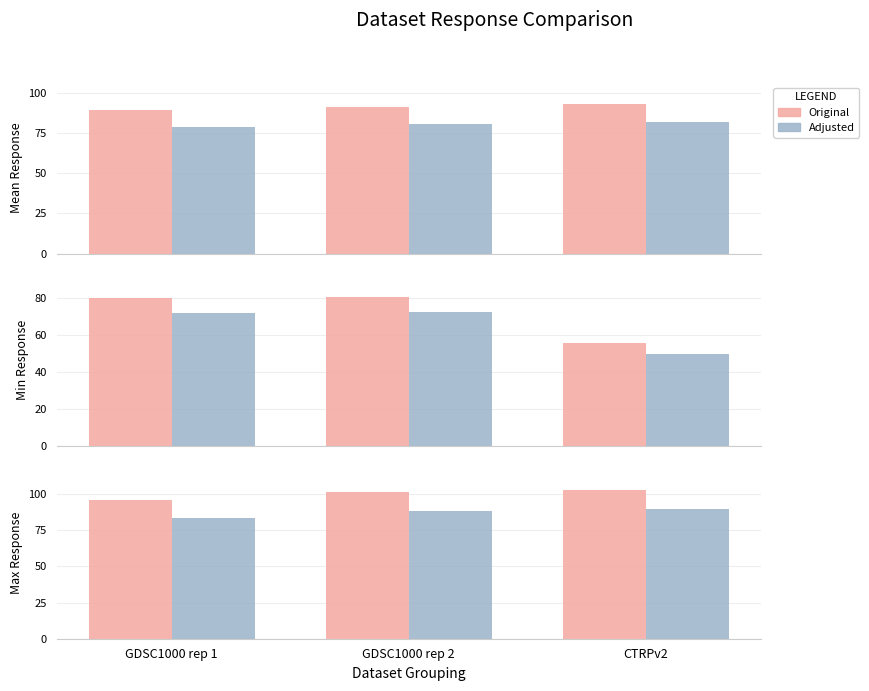

At which label is Adjusted closest to 86?

GDSC1000 rep 2